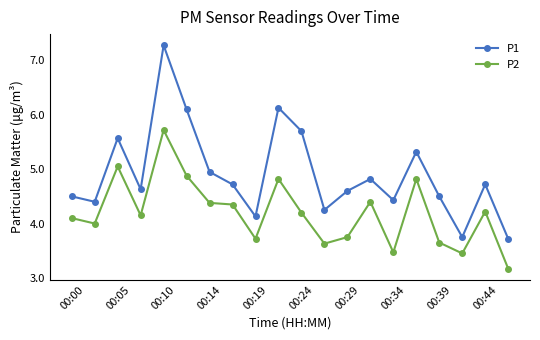

At how many categories does at least one series exceed 6?

3